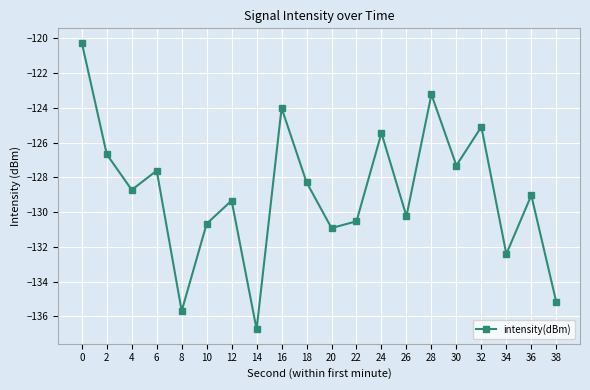

What is the maximum value shown in the chart?

-120.3